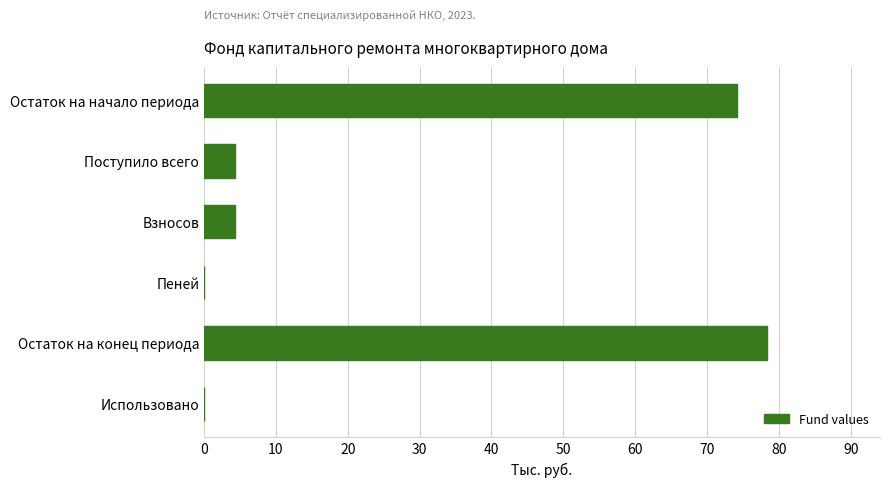

Reading top to bottom, what are all the values shown in this chart?

Остаток на начало периода=74.1	Поступило всего=4.3	Взносов=4.3	Пеней=0.0	Остаток на конец периода=78.4	Использовано=0.0